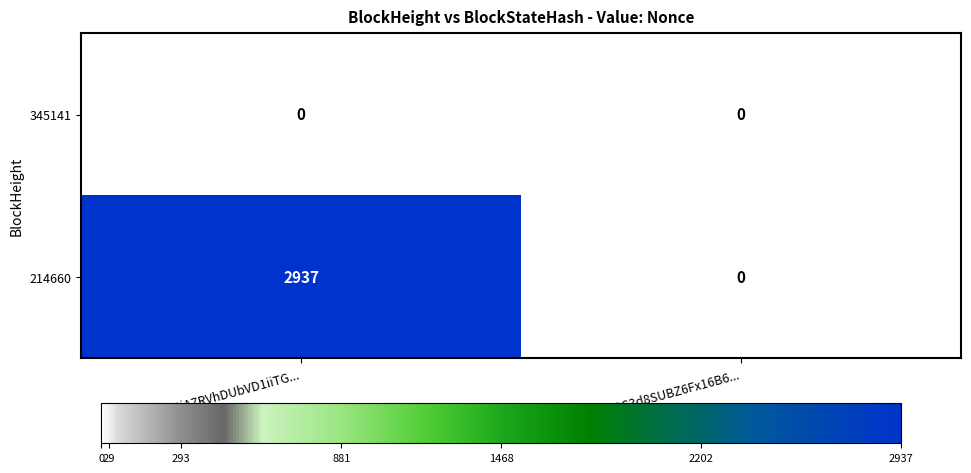

Reading left to right, what are all the values shown in this chart?

345141: 0	0
214660: 2937	0